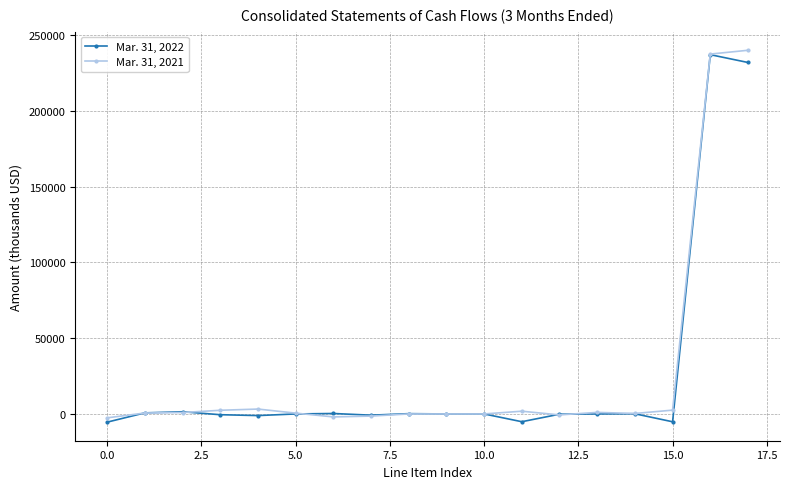

What are all the series names shown in the legend?

Mar. 31, 2022, Mar. 31, 2021